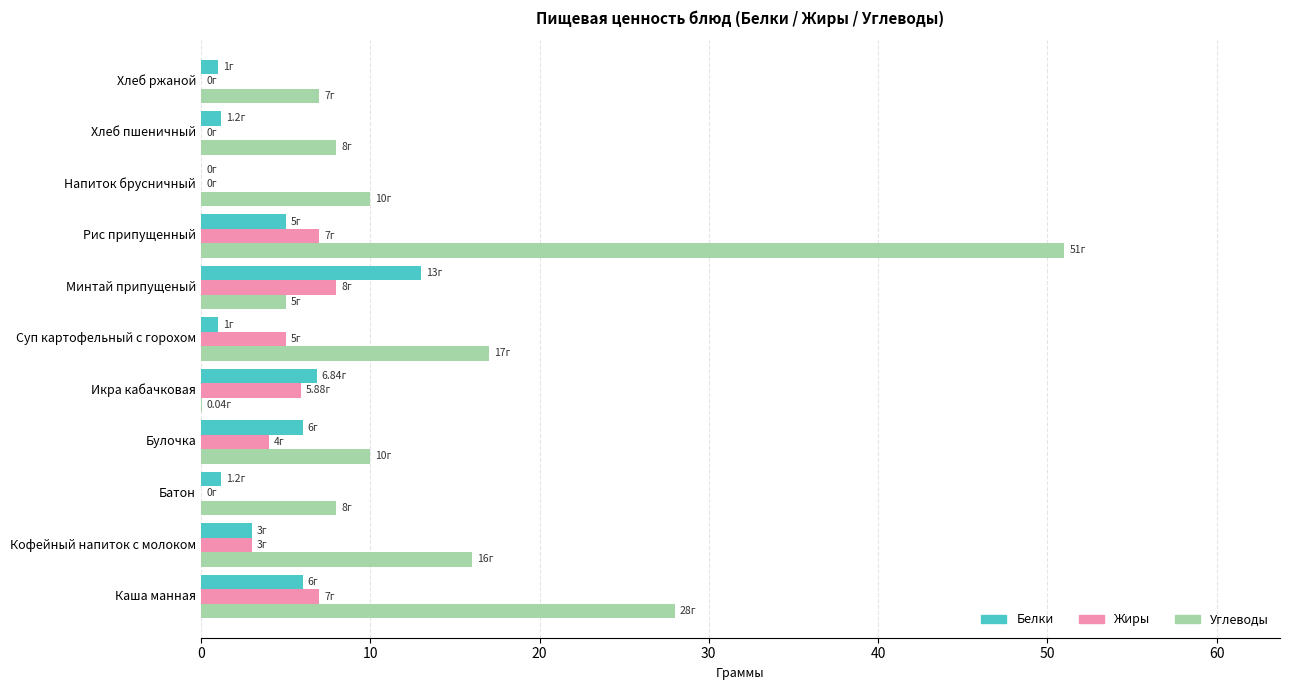

How many data points does each series have?

11